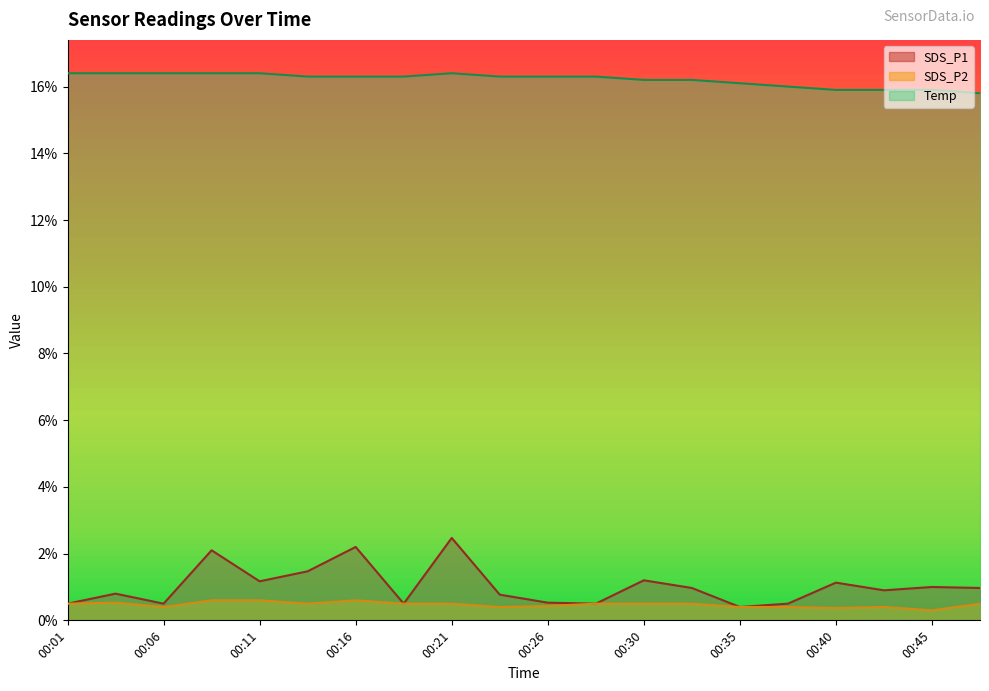

The value of SDS_P2 at 00:45 is 0.3. True or false?

True